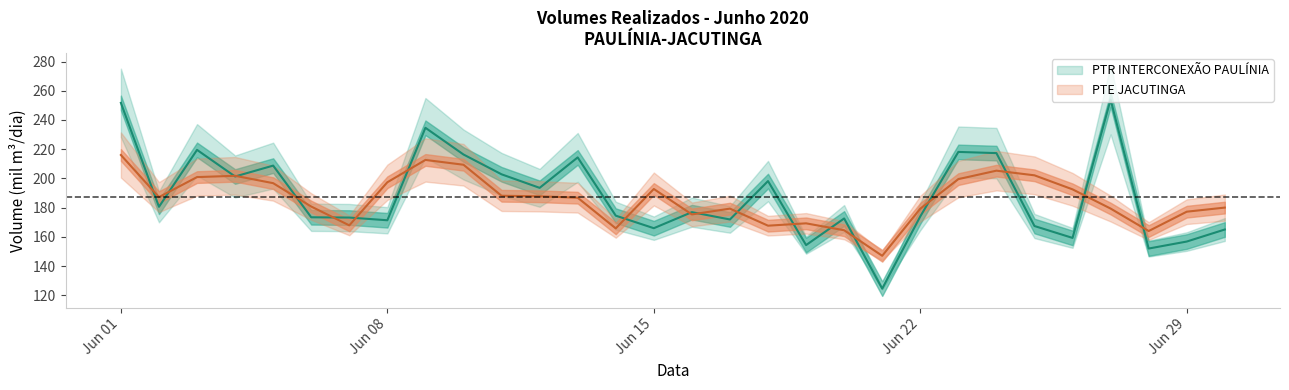

Where does the PTE (mil m3/dia) series first go above 187?

Jun 01